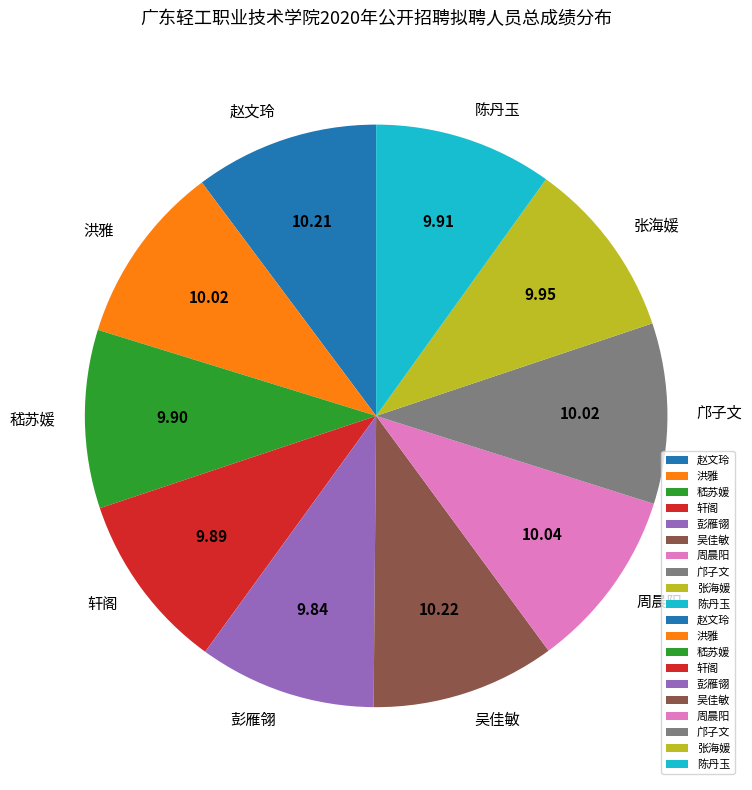

Do 轩阁 and 嵇苏媛 together represent more than half of the pie?

No